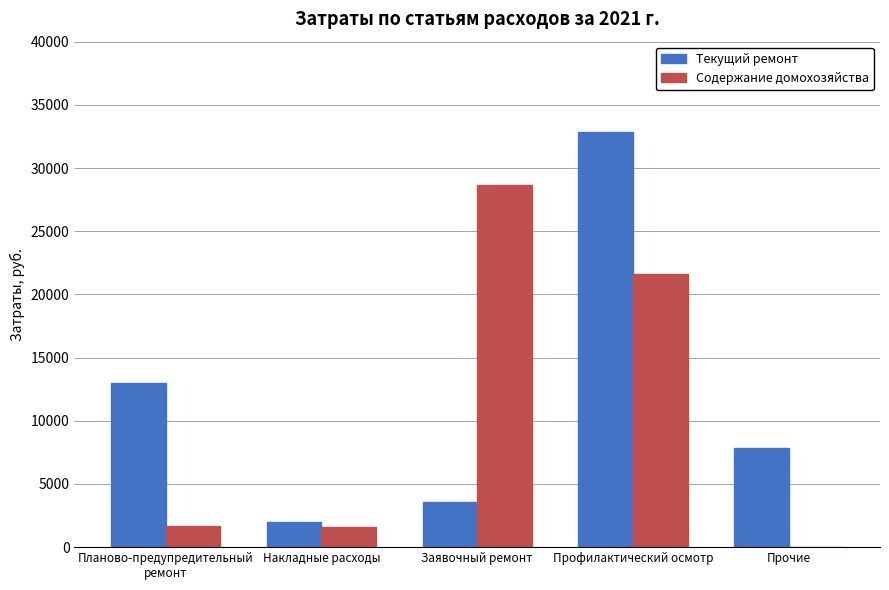

What is the sum of the Содержание домохозяйства values at Профилактический осмотр and Заявочный ремонт?

50272.7